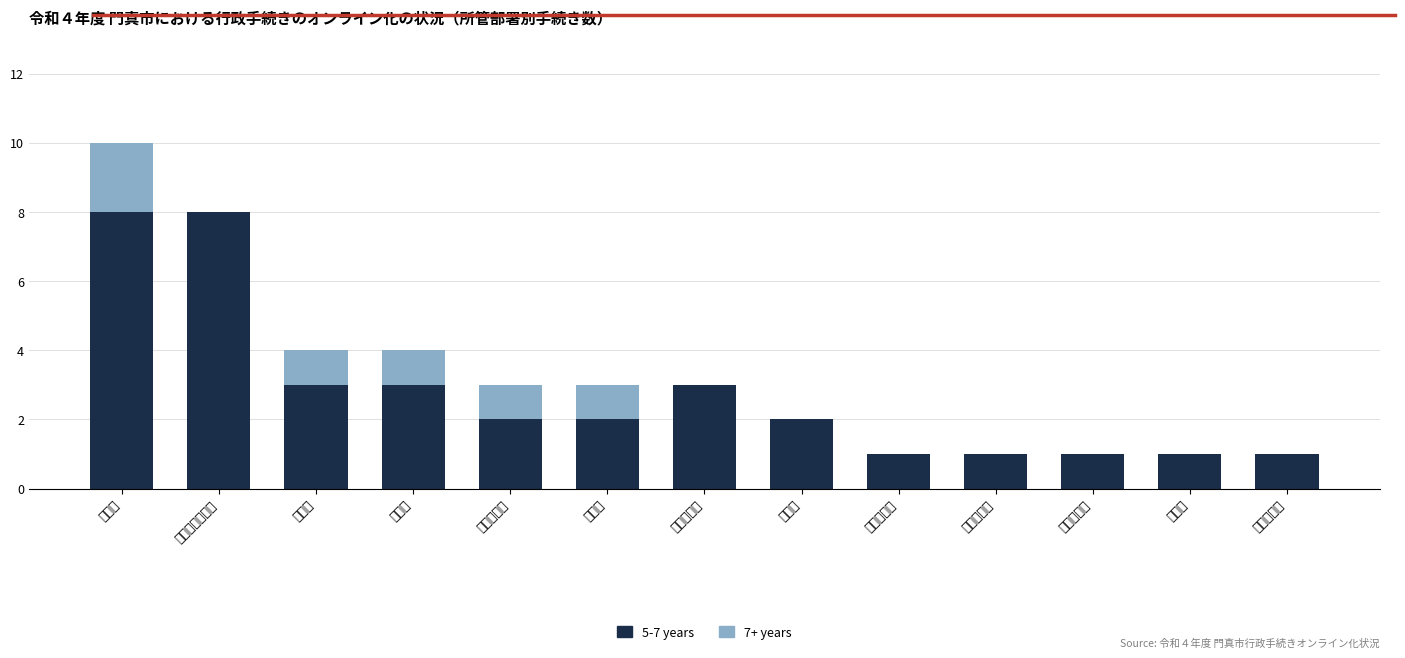

Count the number of data series in this chart.

2